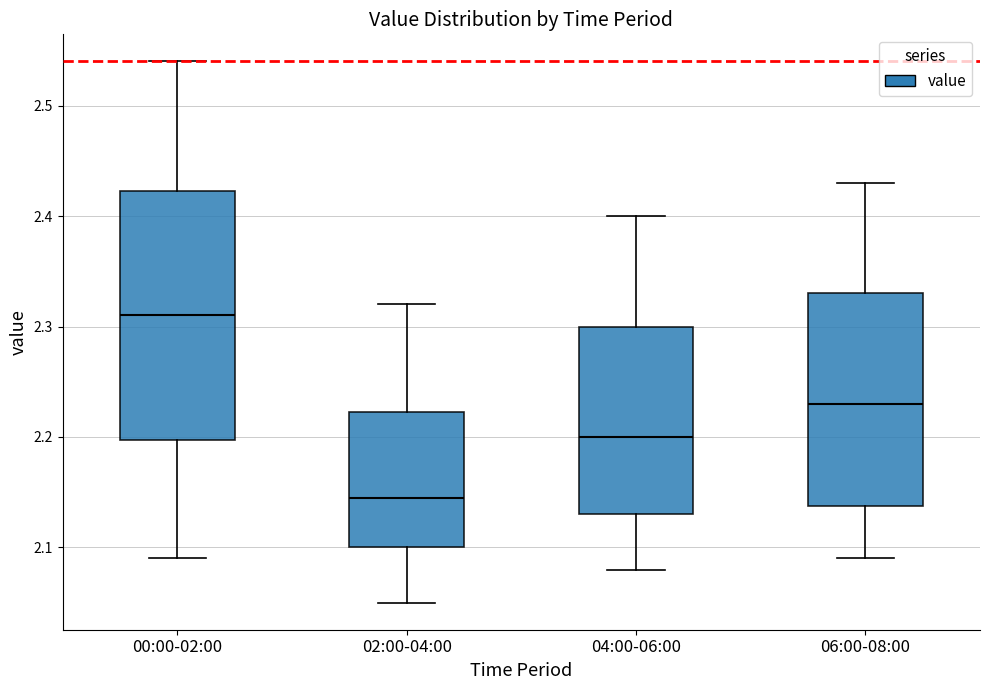

Reading left to right, read every box against the y-axis: the position of its median line, the range the box covers, and the ends of its whiskers. The values are not printed on the chart, so give them approximately, as read against the axis.

00:00-02:00: median 2.31, box 2.20 to 2.42, whiskers 2.09 to 2.54
02:00-04:00: median 2.15, box 2.10 to 2.22, whiskers 2.05 to 2.32
04:00-06:00: median 2.20, box 2.13 to 2.30, whiskers 2.08 to 2.40
06:00-08:00: median 2.23, box 2.14 to 2.33, whiskers 2.09 to 2.43